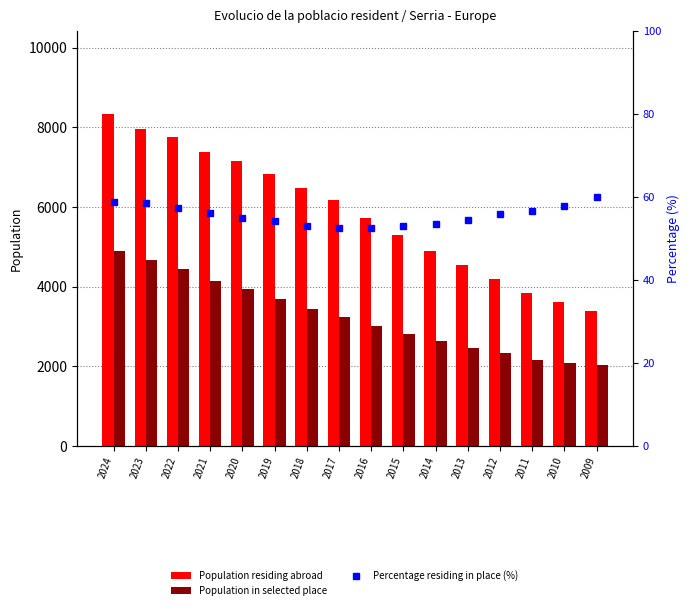

Between 2009 and 2013, which is larger?

2013